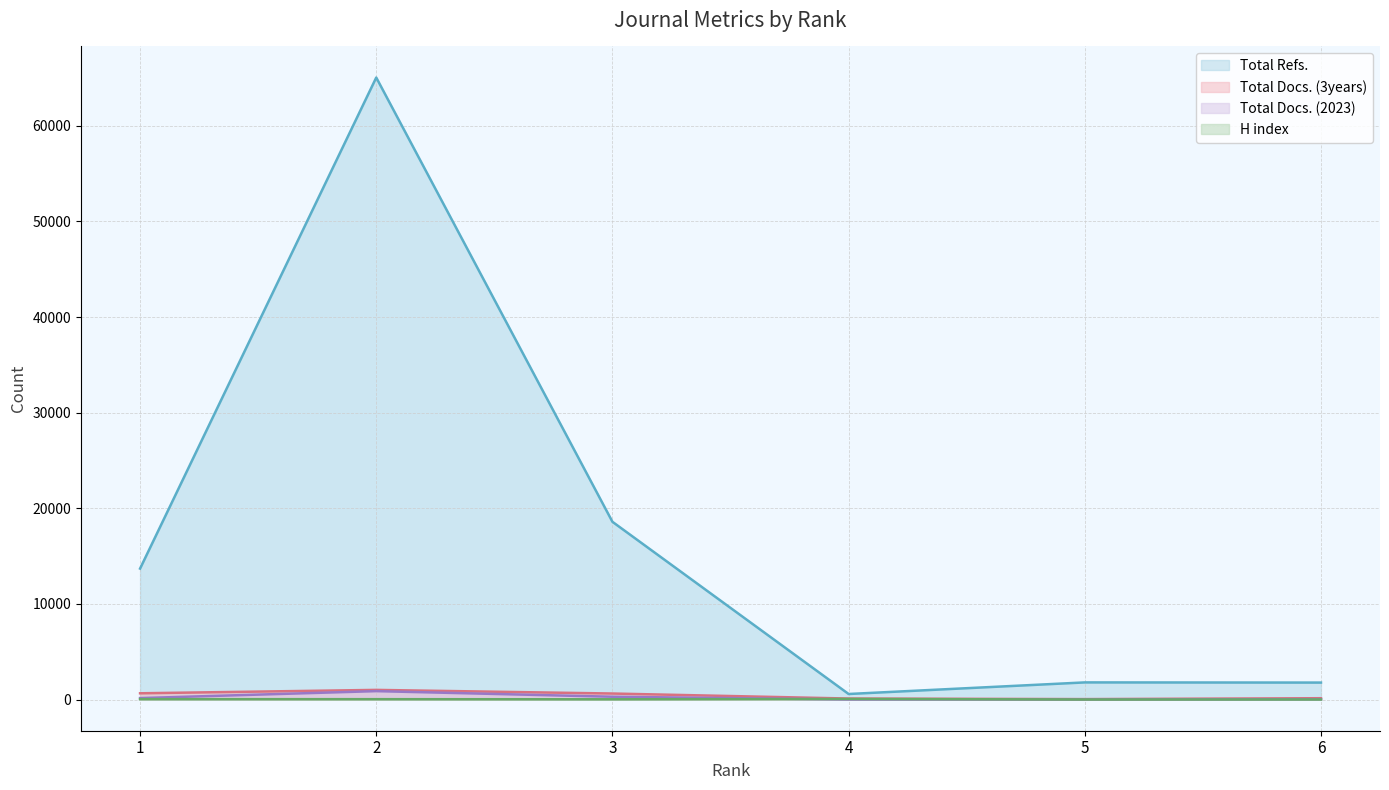

Where is Total Refs. nearest to the value 32818?

3